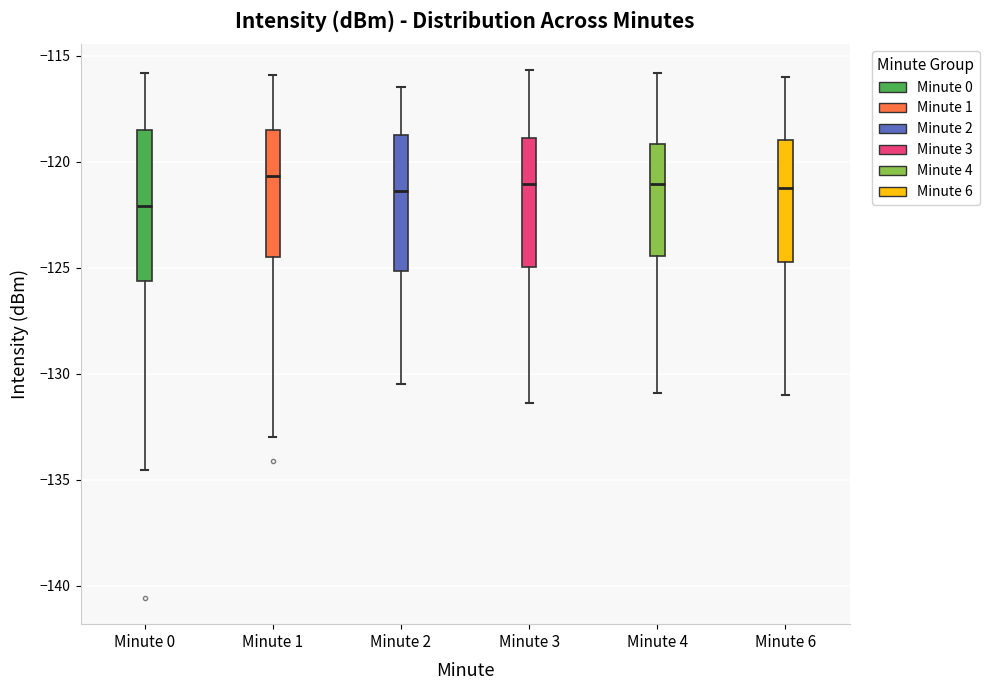

Which box is the tallest, from its lower edge to its upper edge?

Minute 0